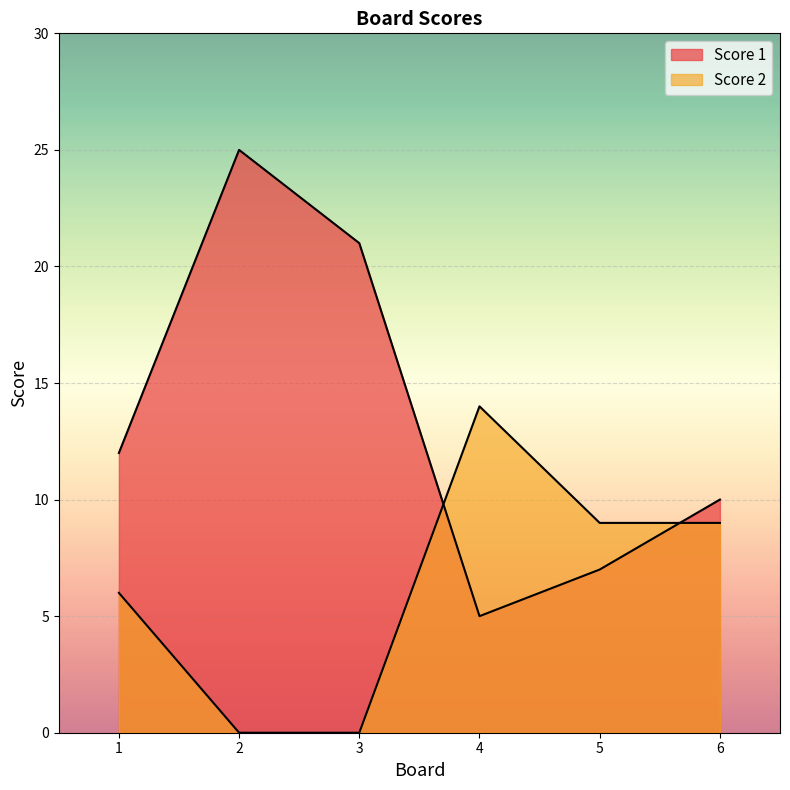

What is the difference between the maximum and minimum values in the Score 1 series?

20